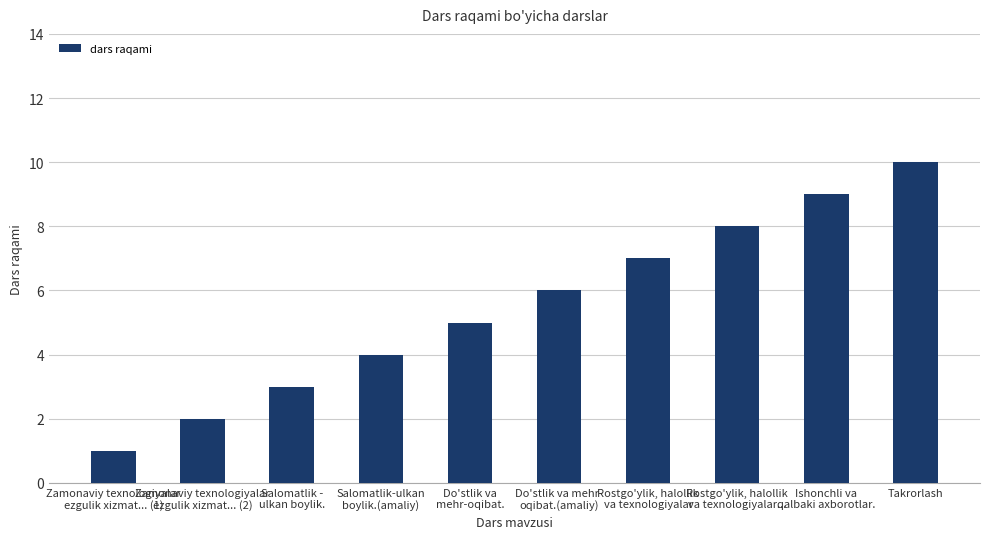

Reading left to right, extract all data points from this chart.

Zamonaviy texnologiyalar
ezgulik xizmat... (1)=1	Zamonaviy texnologiyalar
ezgulik xizmat... (2)=2	Salomatlik -
ulkan boylik.=3	Salomatlik-ulkan
boylik.(amaliy)=4	Do'stlik va
mehr-oqibat.=5	Do'stlik va mehr-
oqibat.(amaliy)=6	Rostgo'ylik, halollik
va texnologiyalar=7	Rostgo'ylik, halollik
va texnologiyalar...=8	Ishonchli va
qalbaki axborotlar.=9	Takrorlash=10